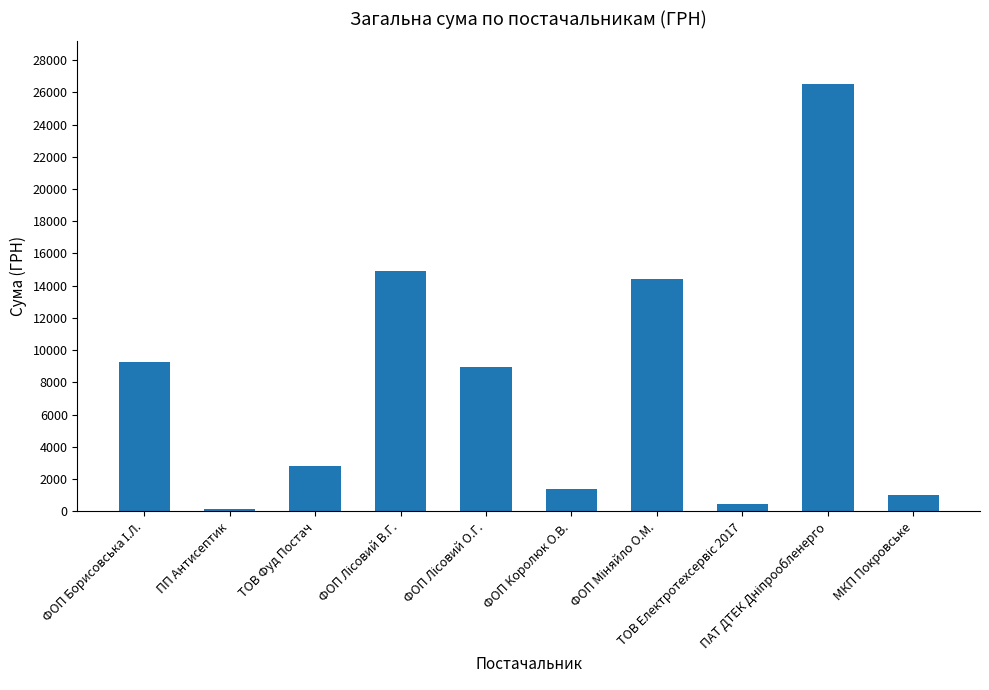

How many bars are there in total?

10